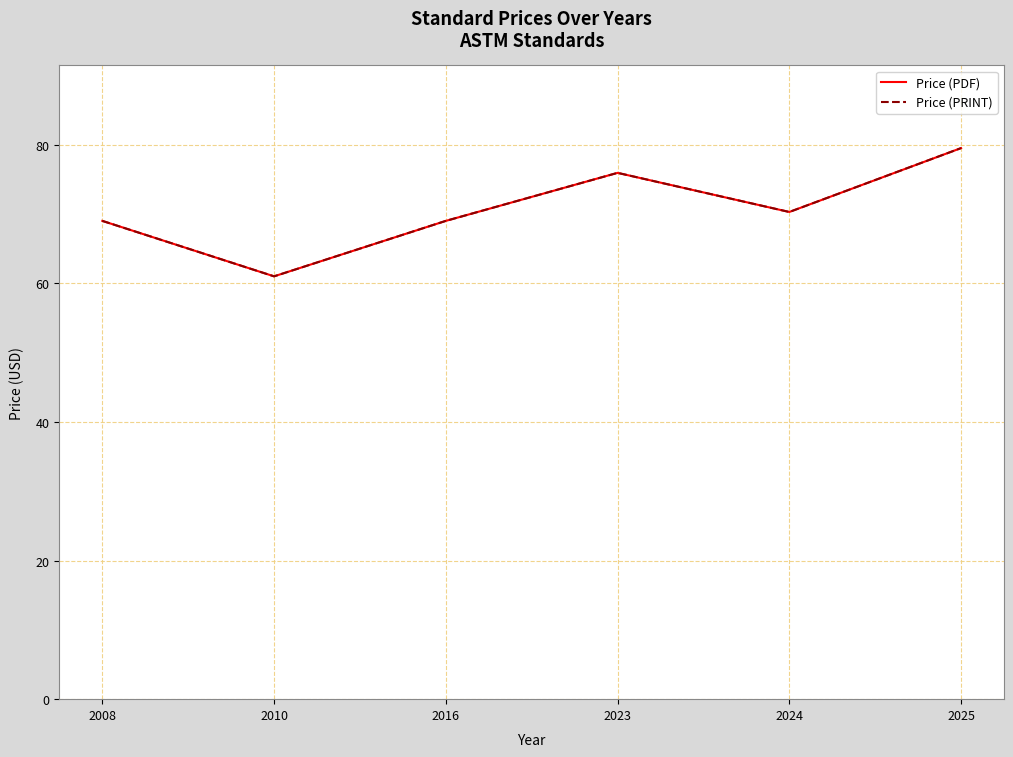

True or false: Price (PDF) and Price (PRINT) cross at least once.

False